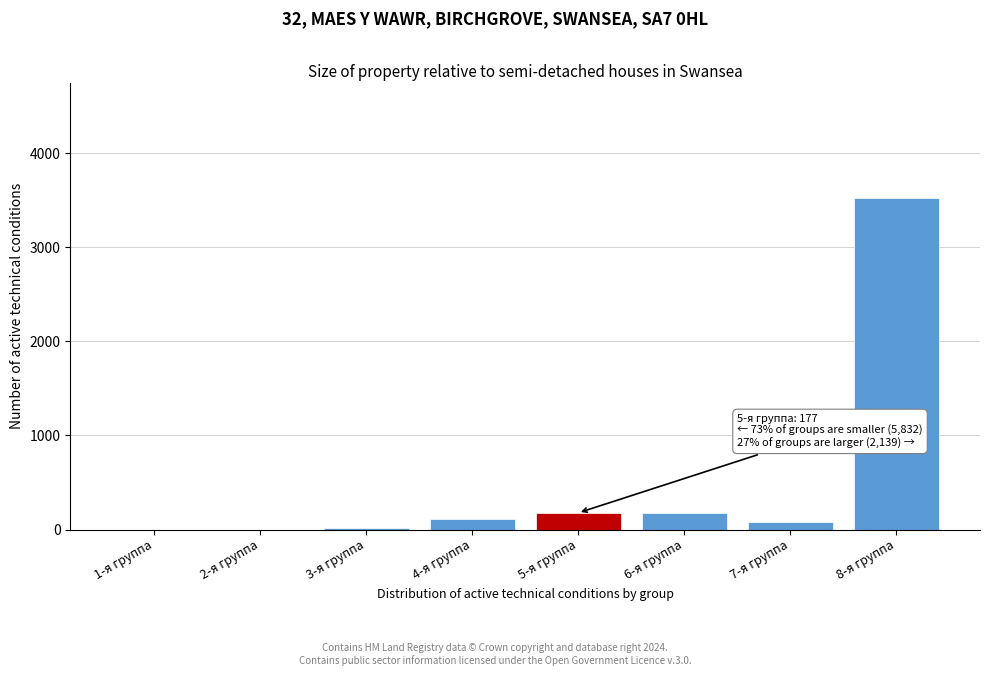

Is it true that the value at 6-я группа is 174?

True